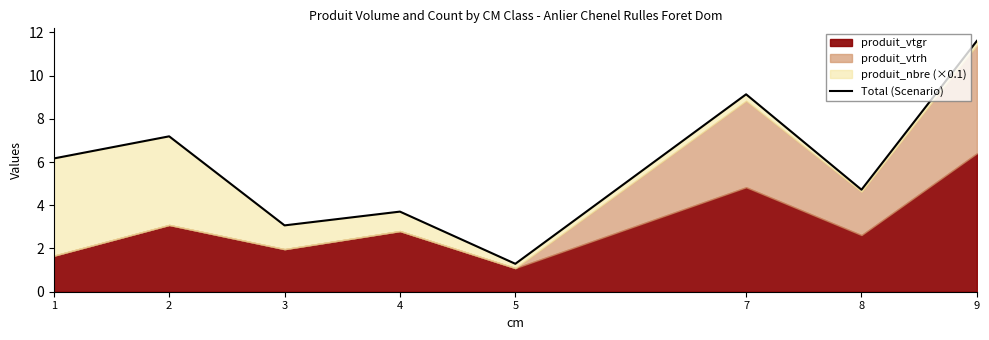

List the labels in order of value, smallest first.

5, 3, 4, 8, 1, 2, 7, 9